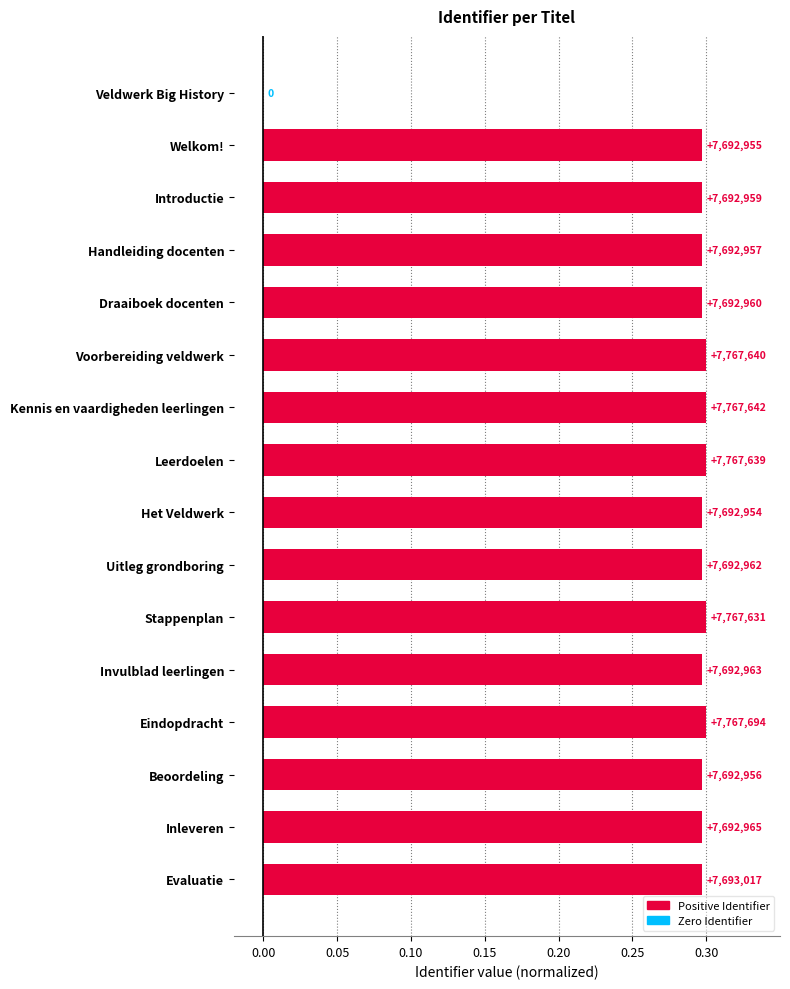

What is the average value?

0.3